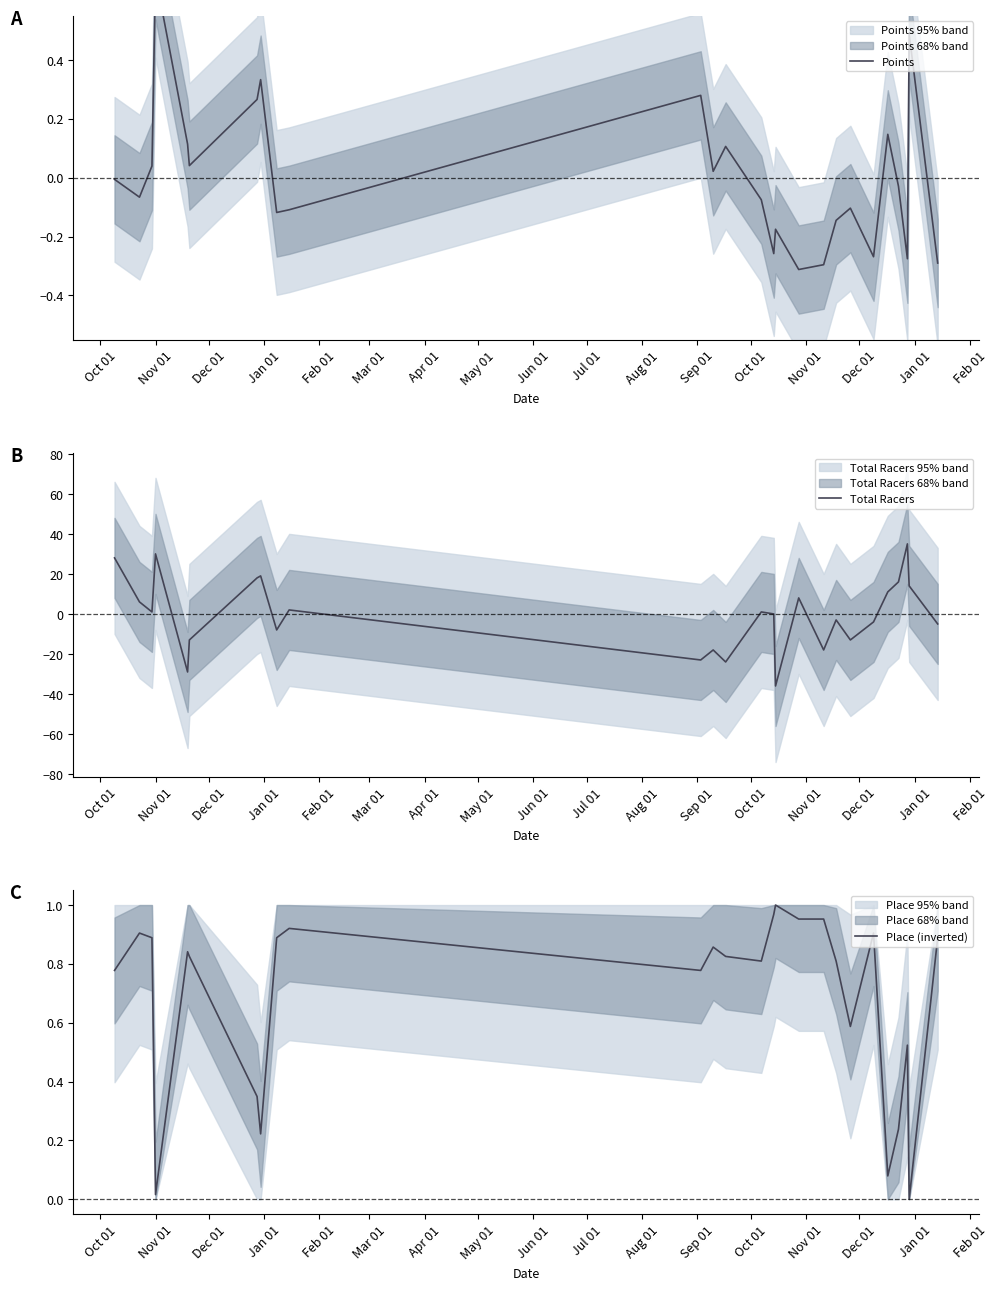

Which series has the largest total across all categories?

Place (inverted)